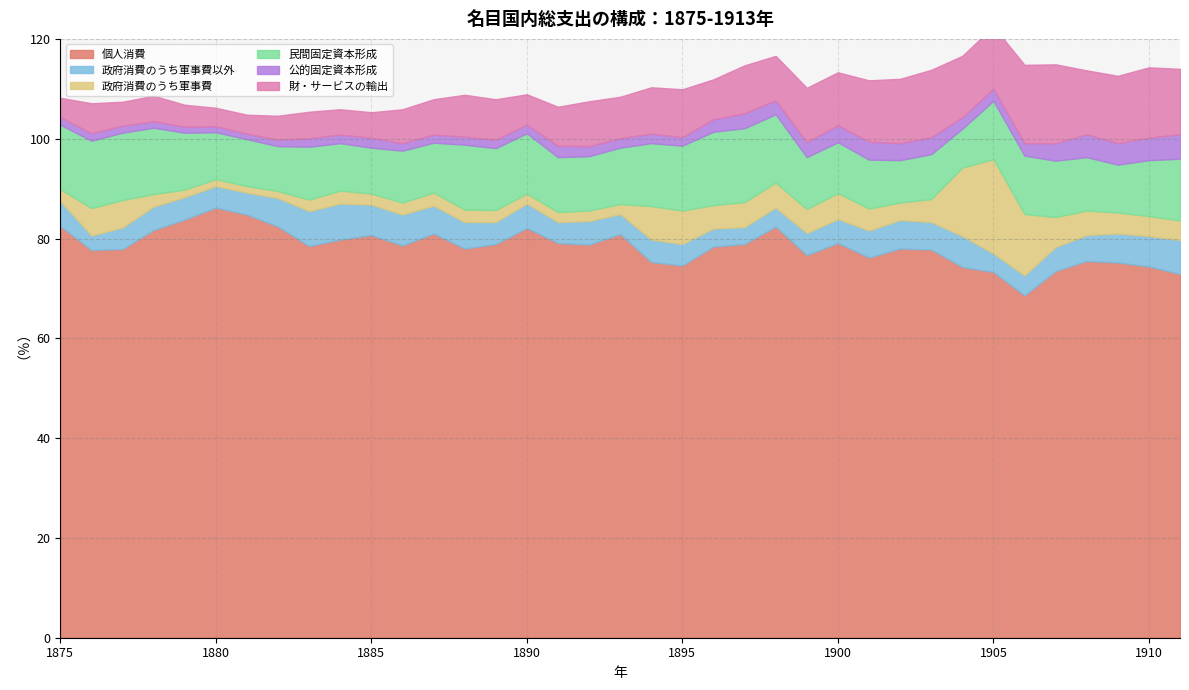

What is the approximate value of 財・サービスの輸出 at 1897?

9.6